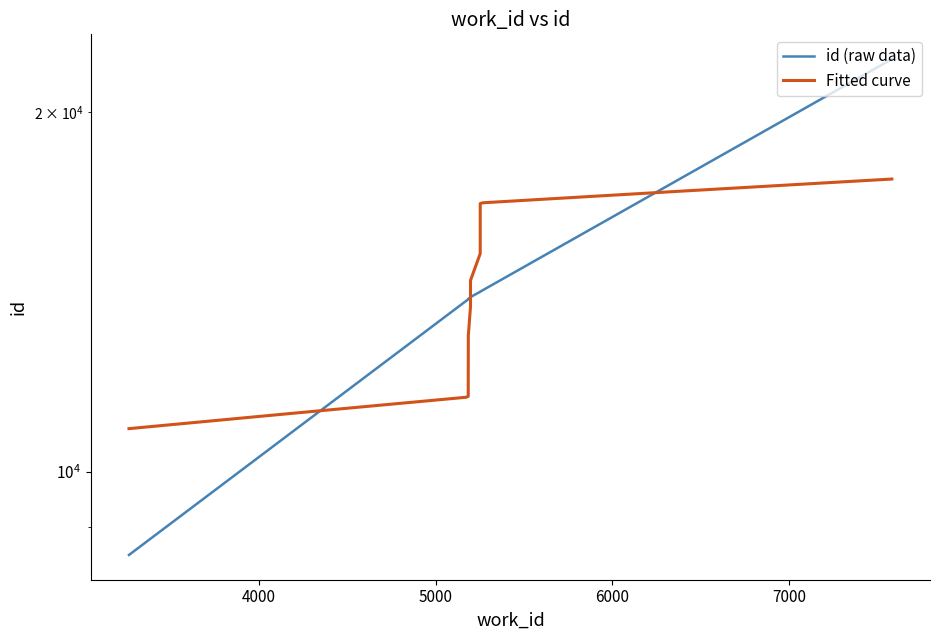

Reading left to right, extract all data points from this chart.

3263=8521	5184=13943	5184=13944	5184=13952	5197=14002	5197=14003	5252=14149	5252=14150	5252=14151	7583=22148